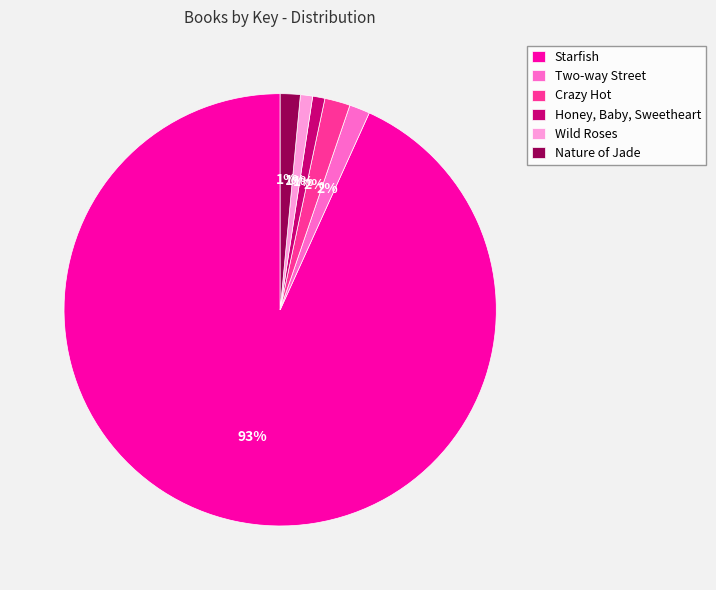

How many segments does this pie chart have?

6